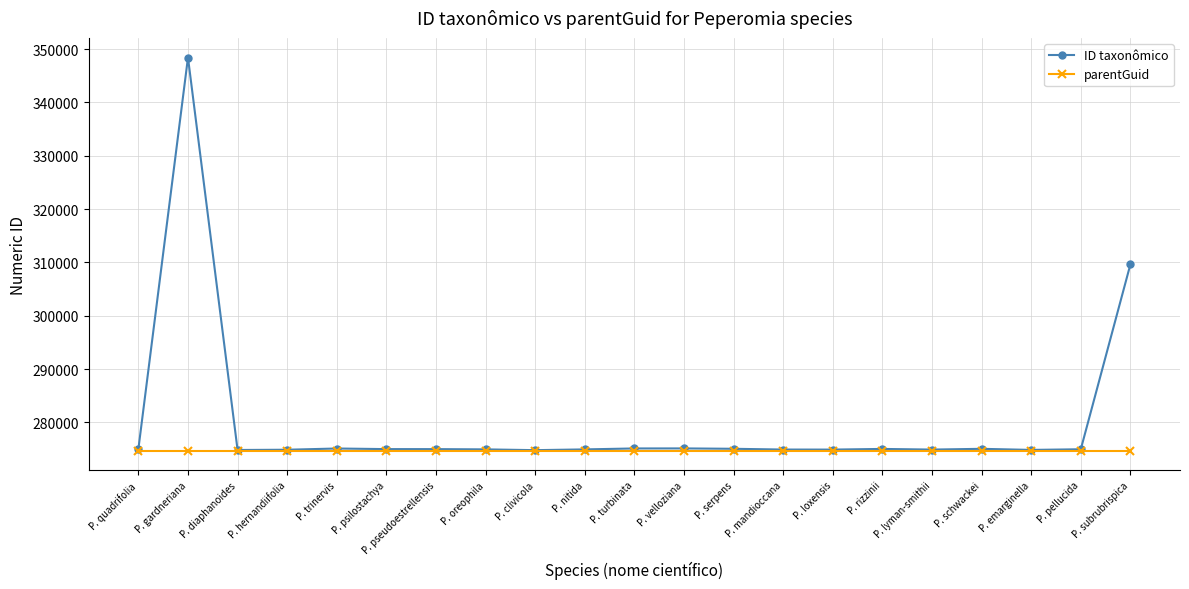

The value of parentGuid at P. rizzinii is 453024. True or false?

False